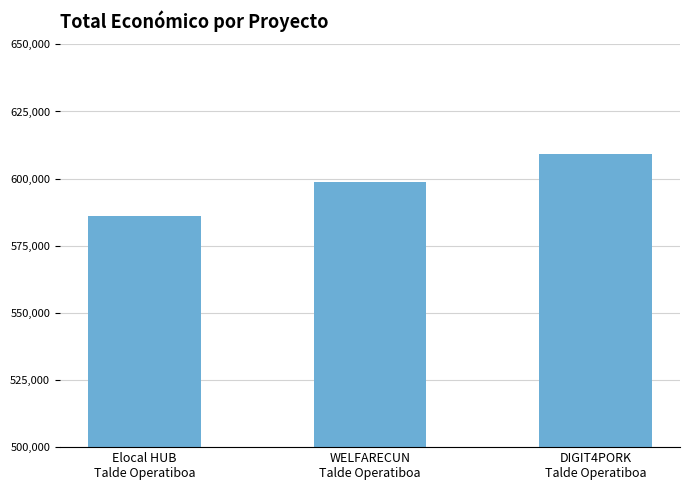

What is the value of the 3rd bar from the left?

609206